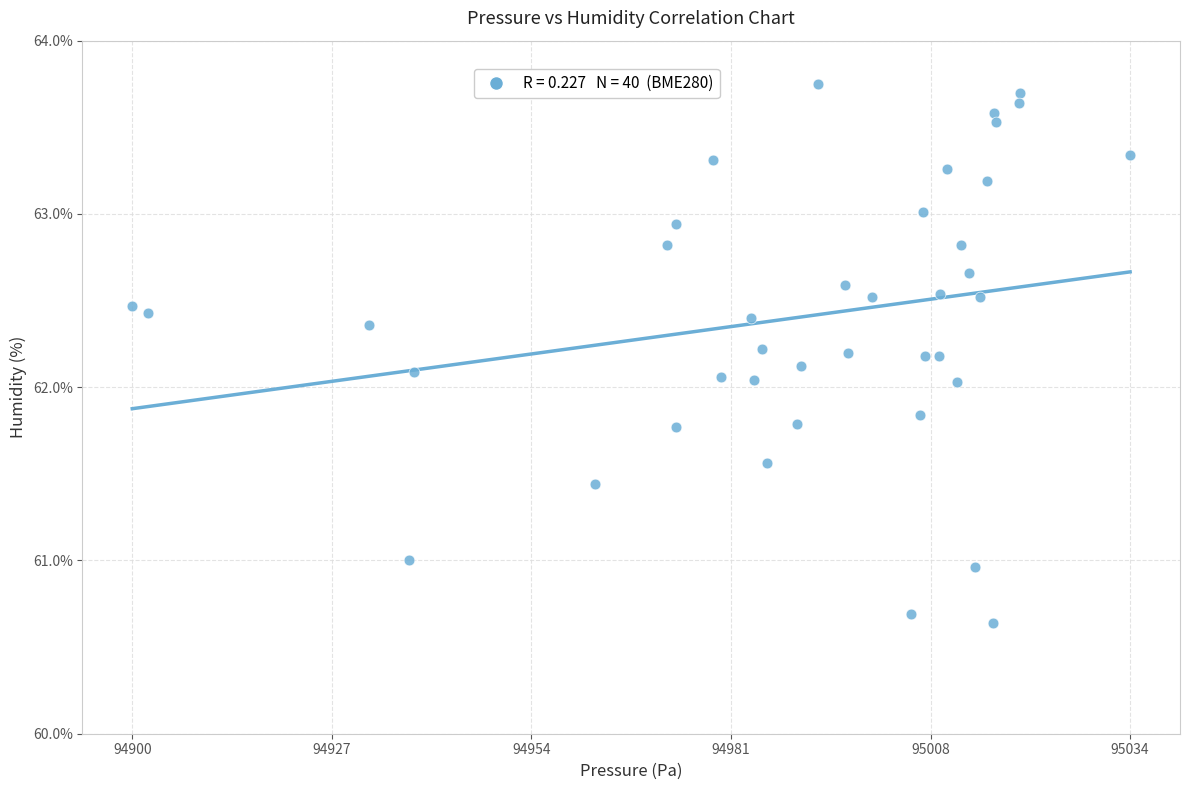

What is the range of X values (max minus min)?

134.6